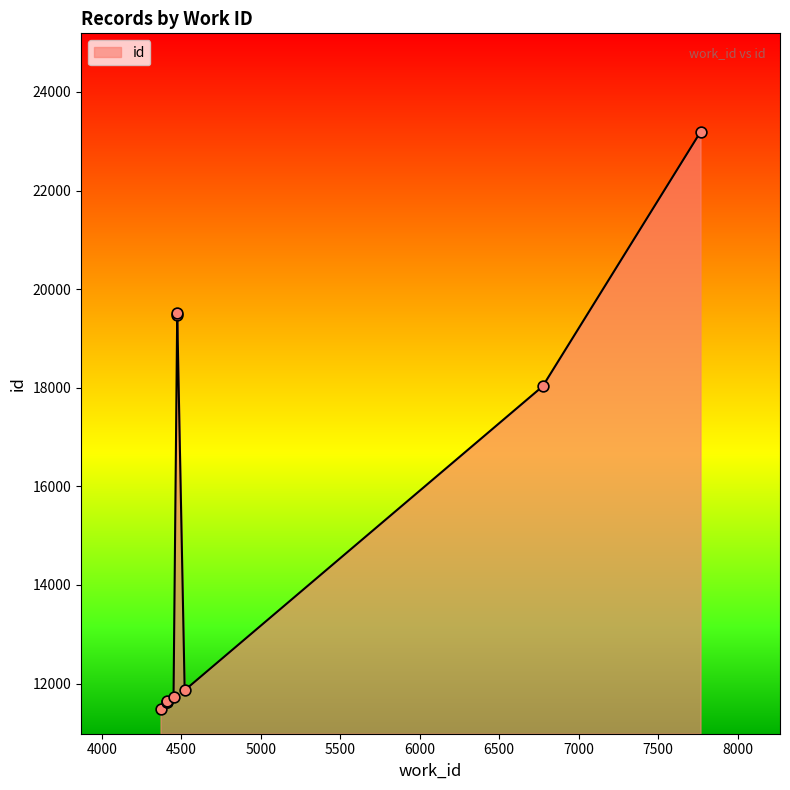

What is the change in value from 4411 to 4522?

+226